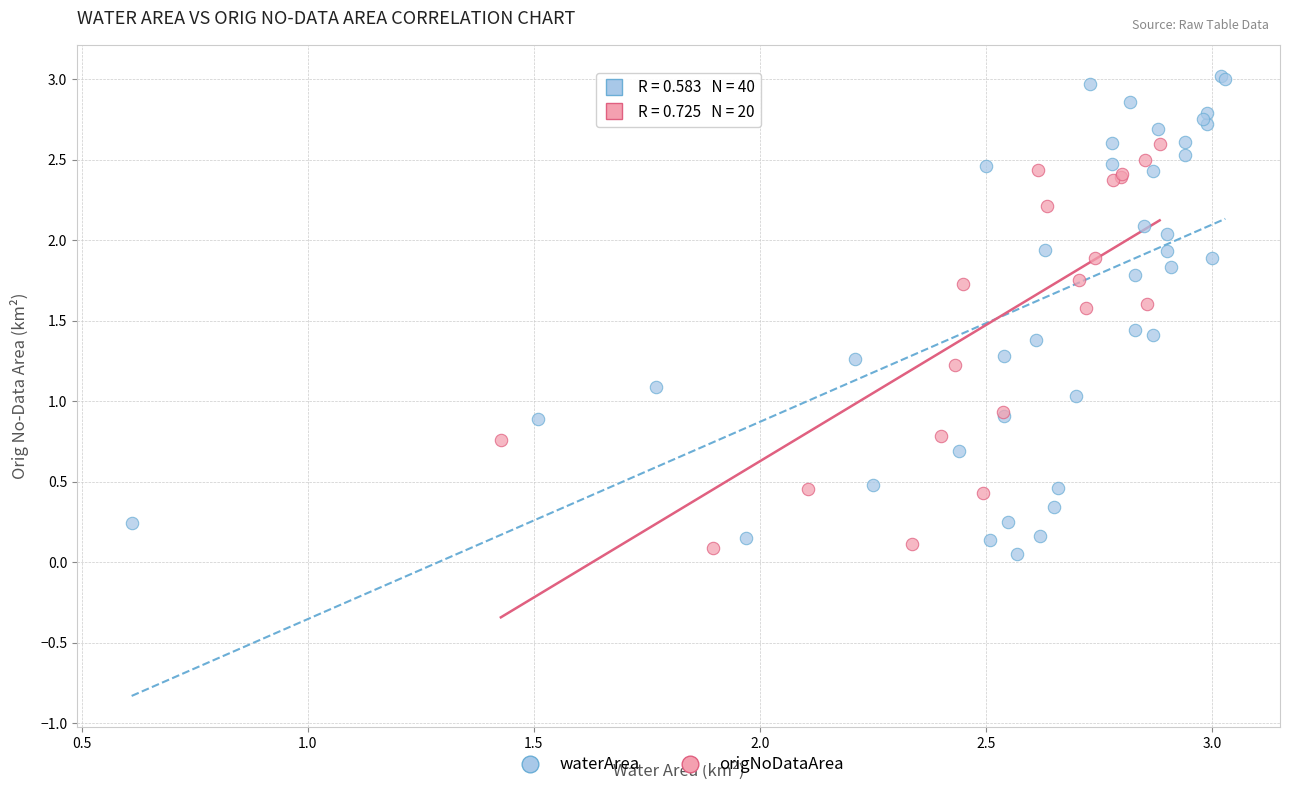

Which series has the widest spread of Y values?

waterArea